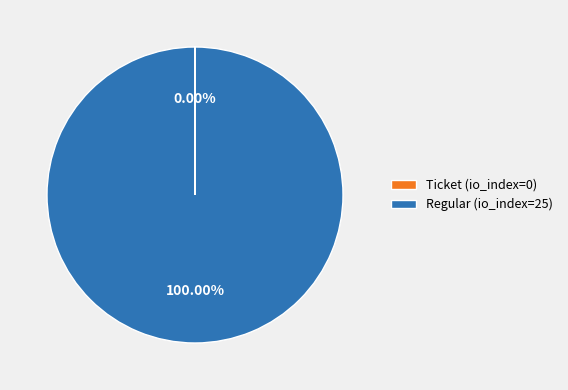

Which slice represents more than half of the pie?

Regular (io_index=25)